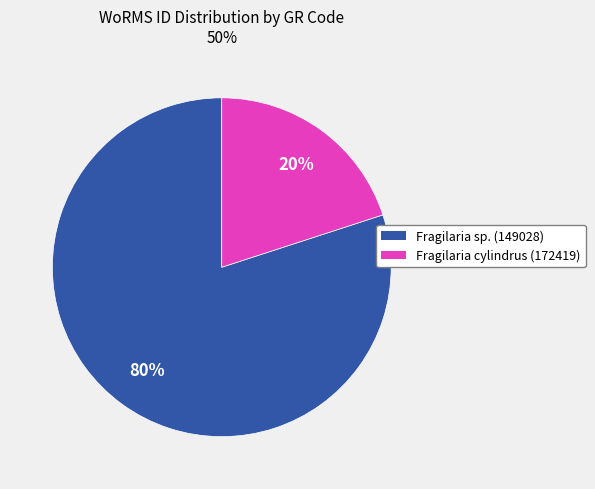

Is there a majority slice in this chart?

Yes